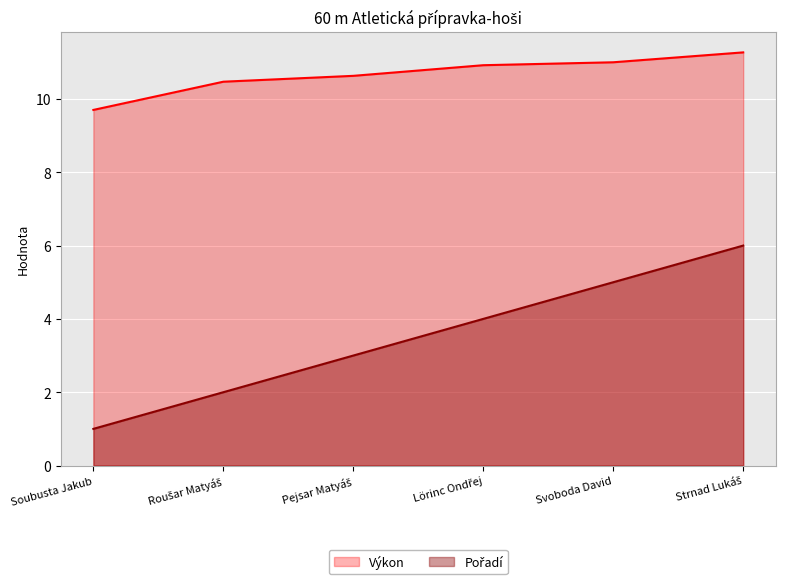

What is the difference between the second highest and second lowest values in the Pořadí series?

3.0